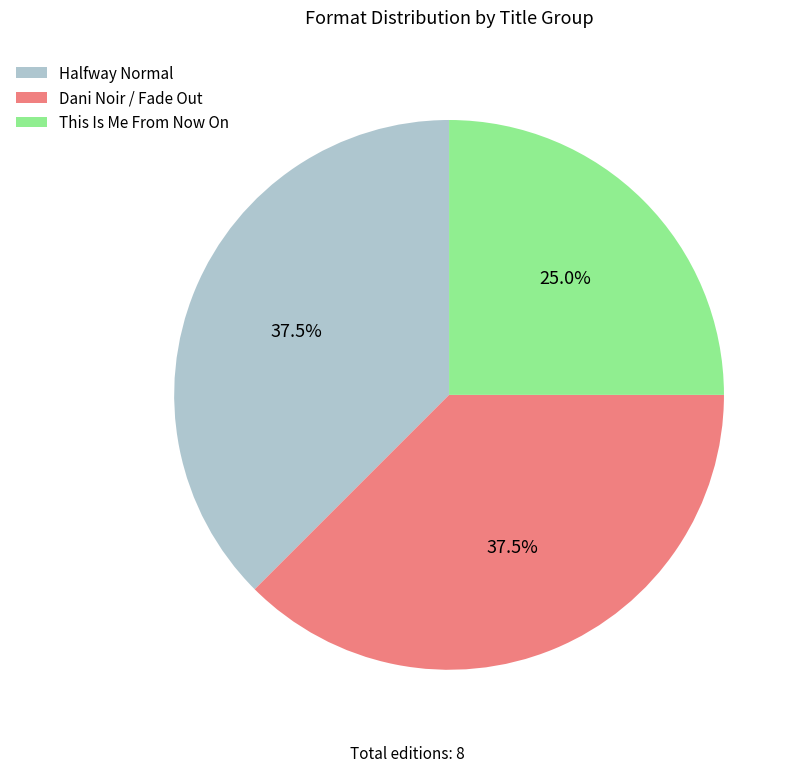

Between Halfway Normal and This Is Me From Now On, which is larger?

Halfway Normal